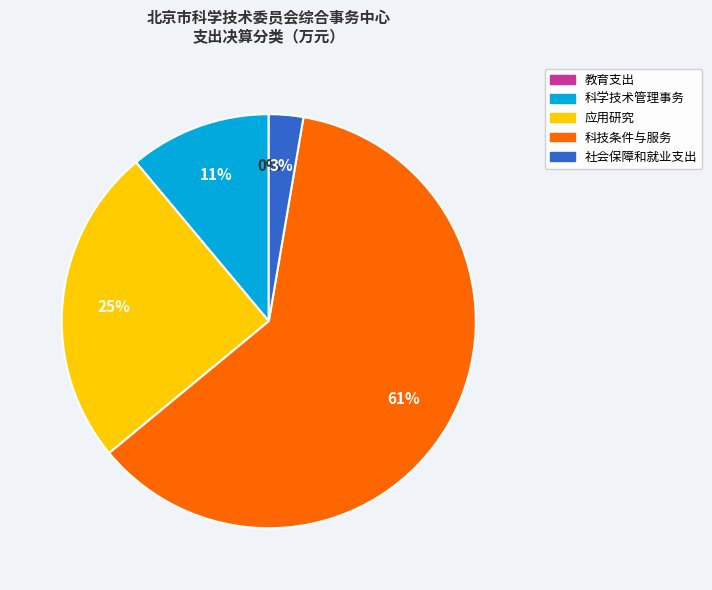

Is it true that 社会保障和就业支出 is 3% of the pie?

True